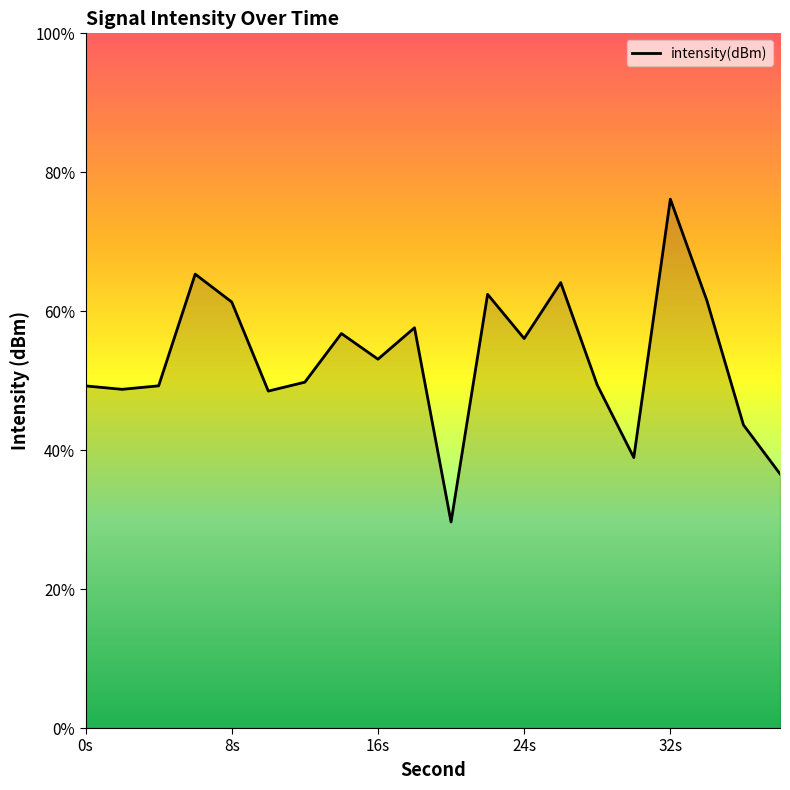

How many interior local valleys (lower than both neighbors) does the data have?

6